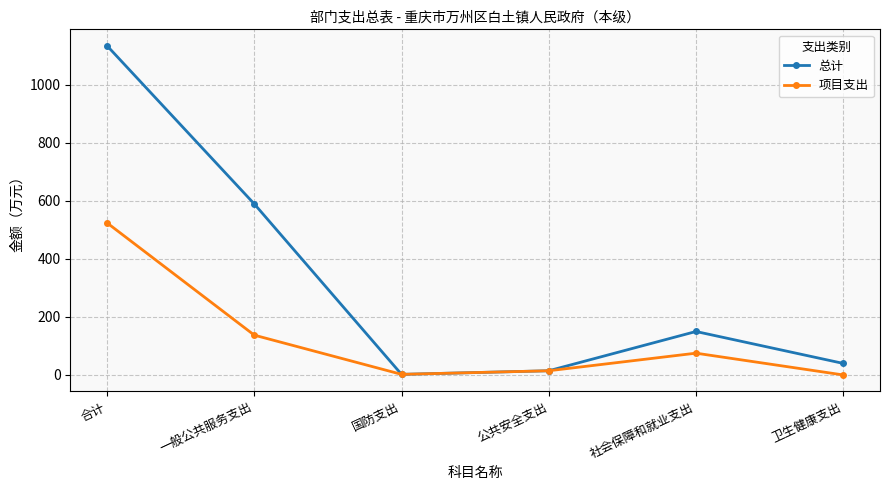

How many values in the 项目支出 series exceed 75?

3